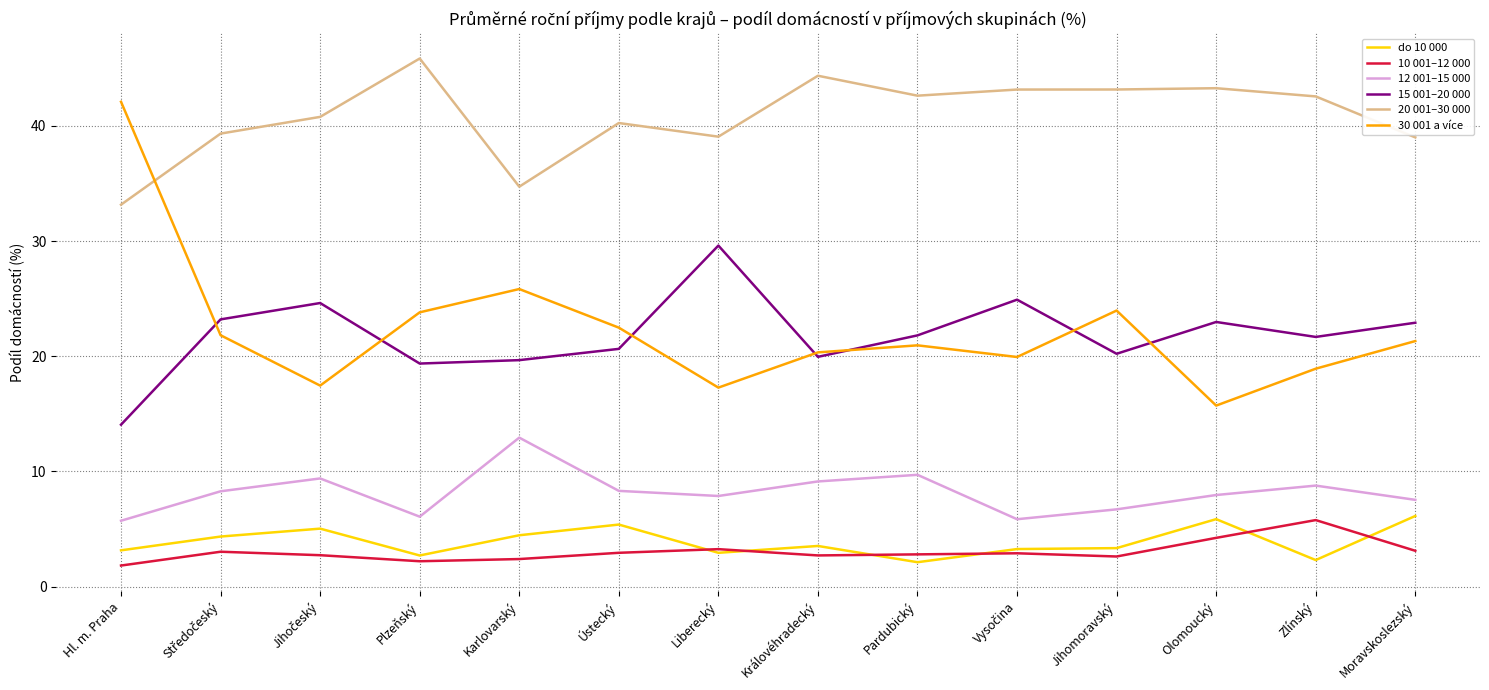

The do 10 000 series shows 8.0 at Olomoucký. True or false?

False